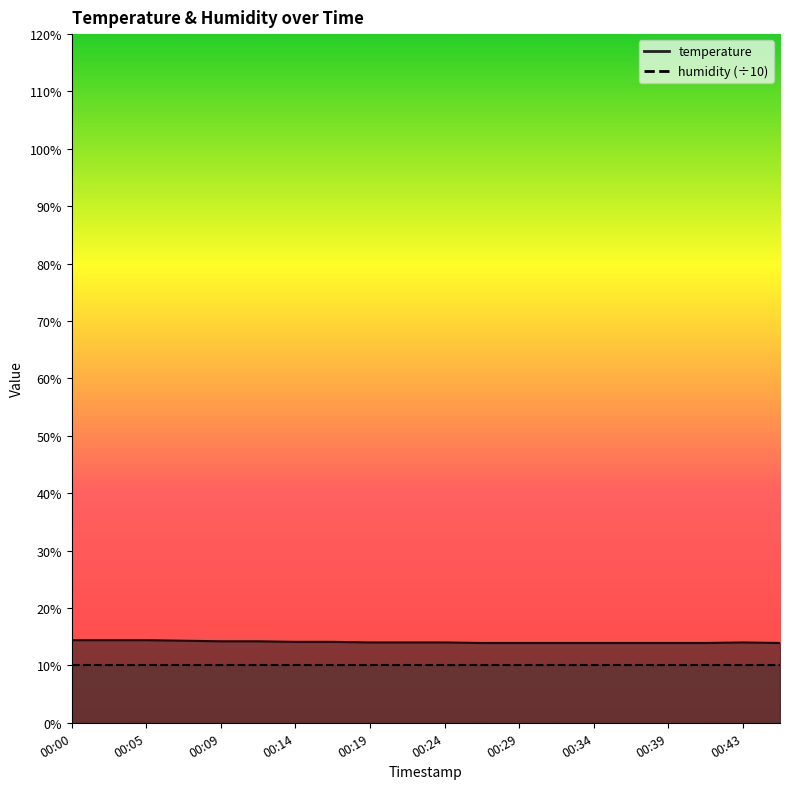

What is the average value?

14.1